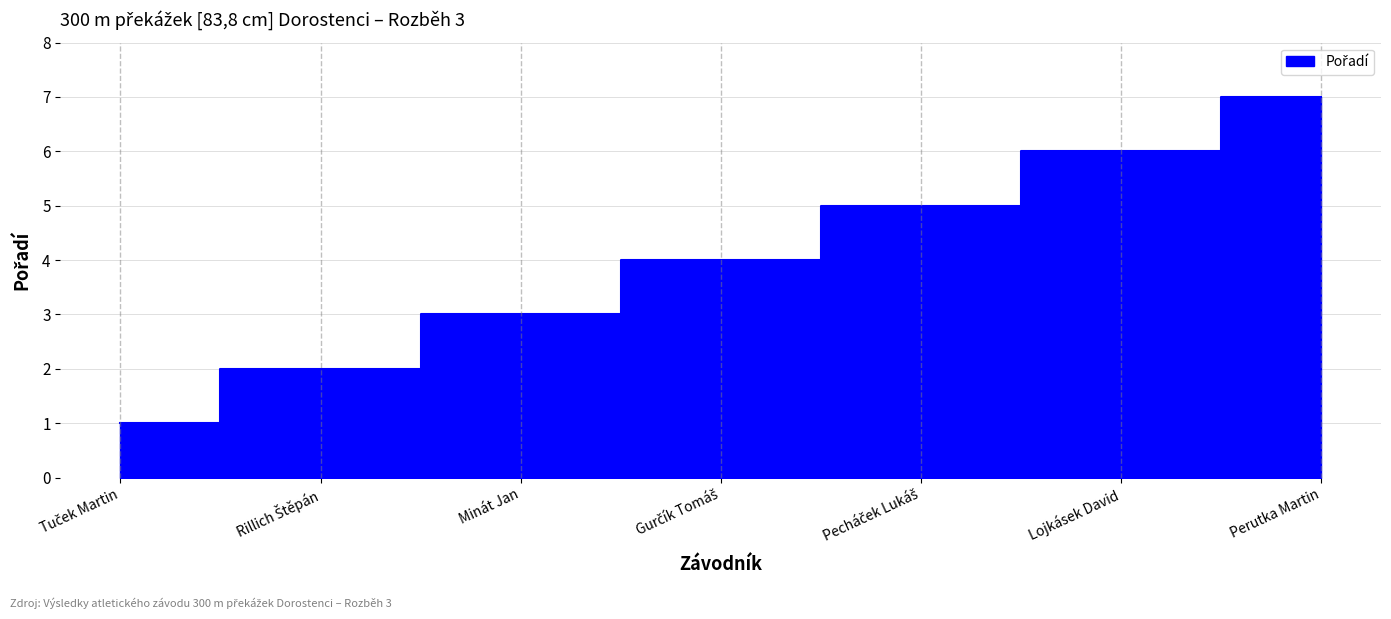

At which label does the data first exceed 4?

Pecháček Lukáš